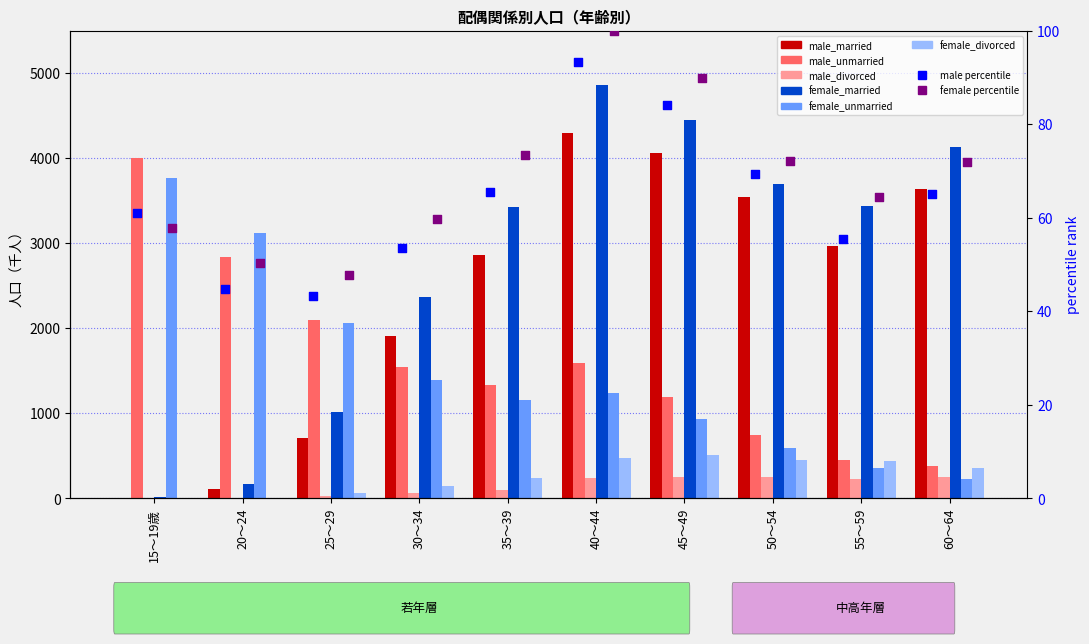

Is the value of male_divorced at 55～59 greater than the value of female_divorced at 55～59?

No